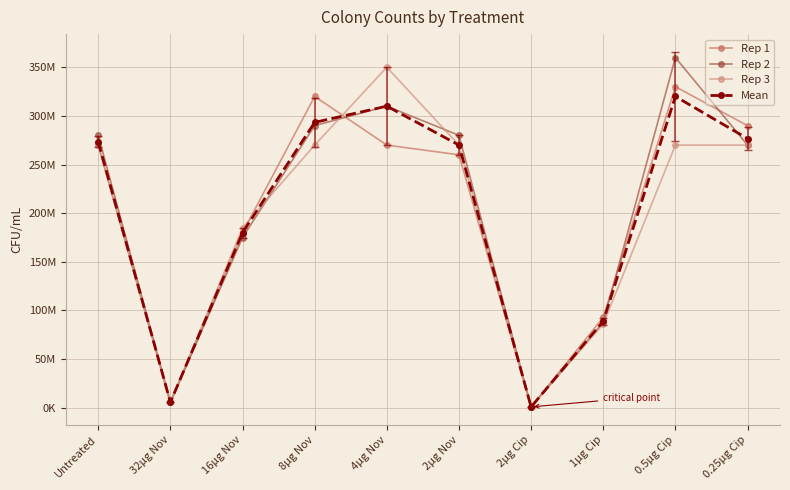

Does the chart have visible grid lines?

Yes